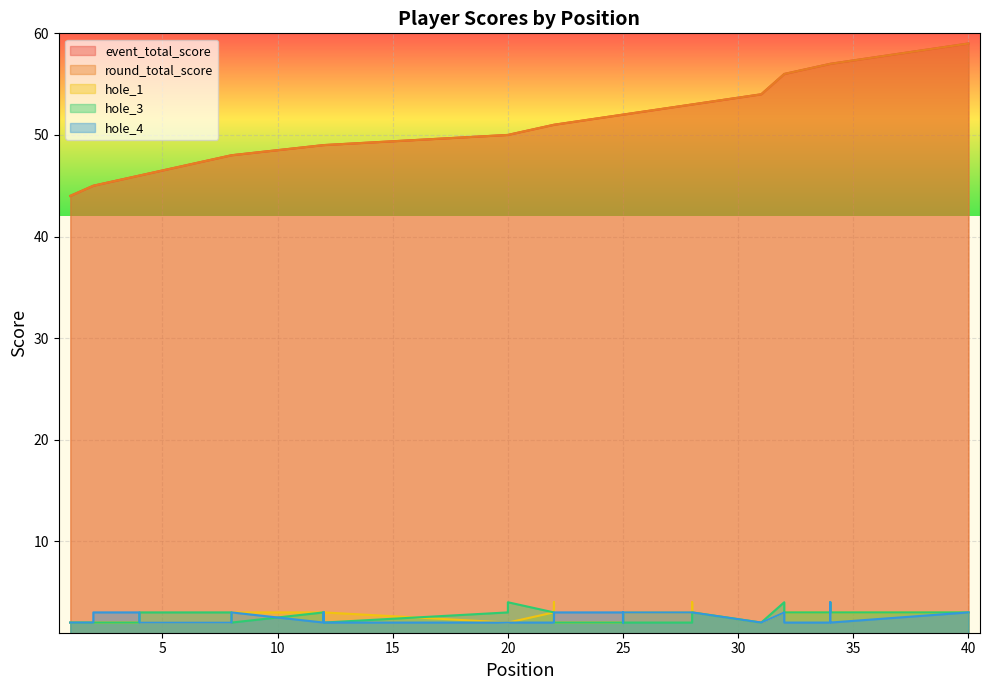

Reading right to left, what are all the values shown in this chart?

event_total_score: 40=59	34=57	34=57	34=57	34=57	34=57	34=57	32=56	32=56	31=54	28=53	28=53	28=53	25=52	25=52	25=52	22=51	22=51	22=51	20=50	20=50	12=49	12=49	12=49	12=49	12=49	12=49	12=49	12=49	8=48	8=48	8=48	8=48	6=47	6=47	4=46	4=46	2=45	2=45	1=44
round_total_score: 40=59	34=57	34=57	34=57	34=57	34=57	34=57	32=56	32=56	31=54	28=53	28=53	28=53	25=52	25=52	25=52	22=51	22=51	22=51	20=50	20=50	12=49	12=49	12=49	12=49	12=49	12=49	12=49	12=49	8=48	8=48	8=48	8=48	6=47	6=47	4=46	4=46	2=45	2=45	1=44
hole_1: 40=3	34=3	34=2	34=2	34=4	34=2	34=3	32=3	32=3	31=2	28=3	28=4	28=3	25=3	25=3	25=2	22=2	22=4	22=3	20=2	20=2	12=3	12=2	12=2	12=3	12=2	12=3	12=2	12=3	8=3	8=2	8=2	8=2	6=2	6=2	4=2	4=2	2=2	2=2	1=2
hole_3: 40=3	34=3	34=3	34=3	34=4	34=4	34=3	32=3	32=4	31=2	28=3	28=3	28=2	25=2	25=3	25=2	22=2	22=3	22=3	20=4	20=3	12=2	12=3	12=3	12=3	12=3	12=2	12=3	12=3	8=2	8=3	8=3	8=3	6=3	6=3	4=3	4=2	2=2	2=2	1=2
hole_4: 40=3	34=2	34=4	34=4	34=3	34=3	34=2	32=2	32=3	31=2	28=3	28=3	28=3	25=3	25=2	25=3	22=3	22=2	22=2	20=2	20=2	12=2	12=3	12=2	12=2	12=2	12=2	12=2	12=2	8=3	8=2	8=2	8=2	6=2	6=2	4=2	4=3	2=3	2=2	1=2